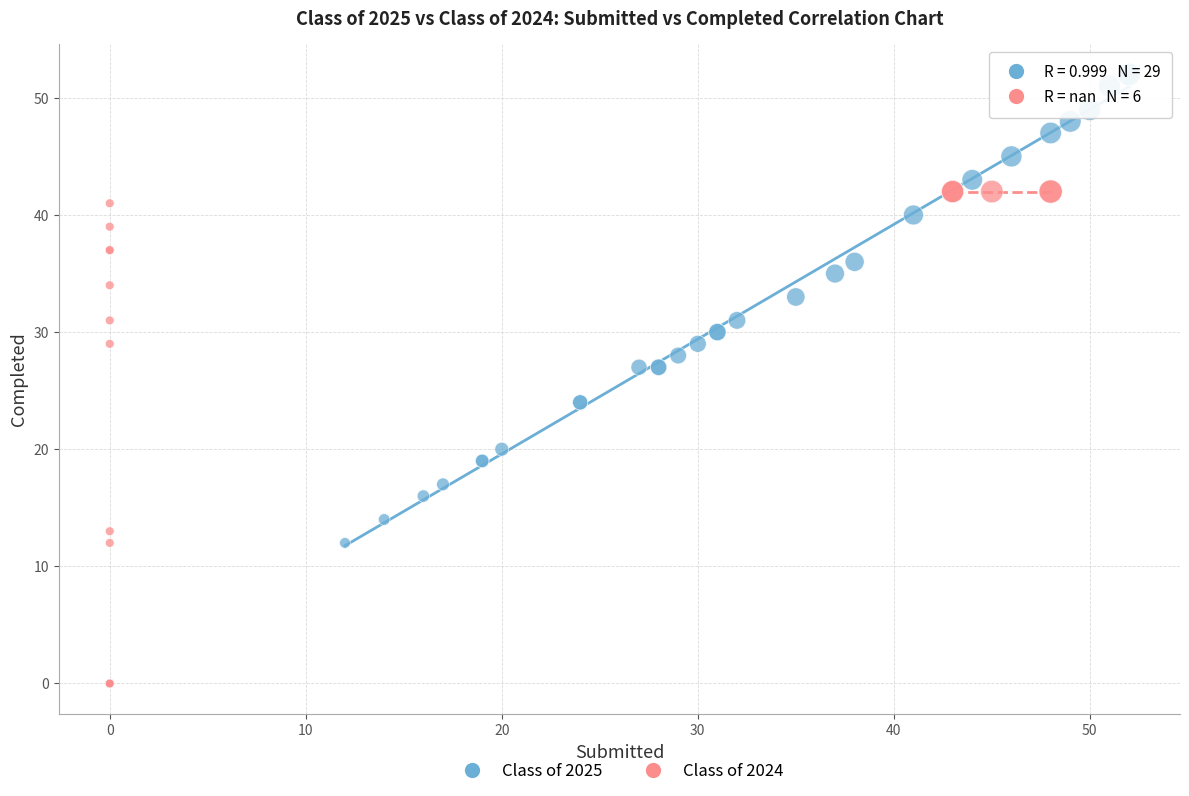

Which series contains the lowest Y value?

Class of 2024